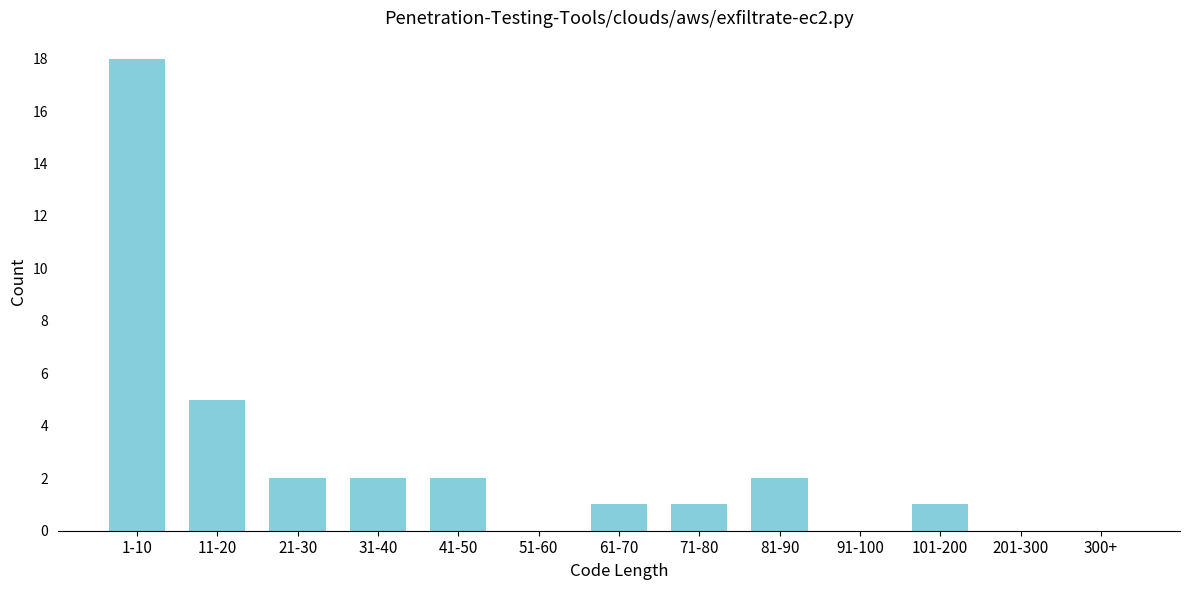

Reading left to right, transcribe all the data shown in this chart.

1-10=18	11-20=5	21-30=2	31-40=2	41-50=2	51-60=0	61-70=1	71-80=1	81-90=2	91-100=0	101-200=1	201-300=0	300+=0